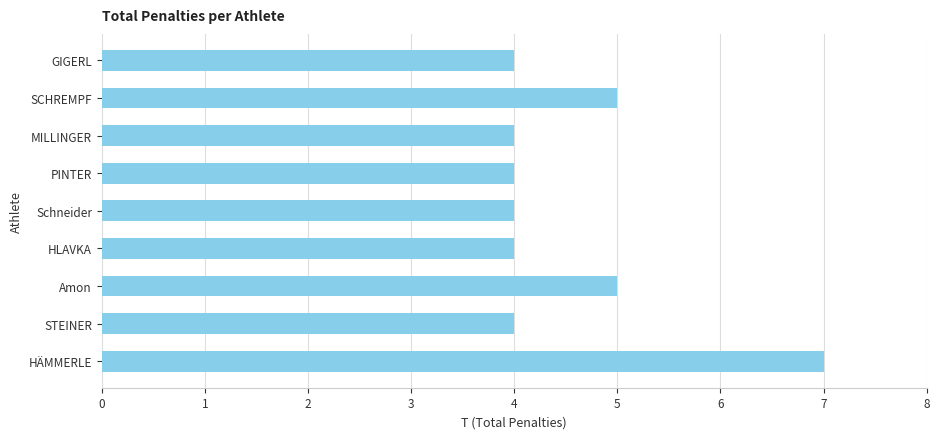

What is the label of the 2nd bar from the bottom?

STEINER